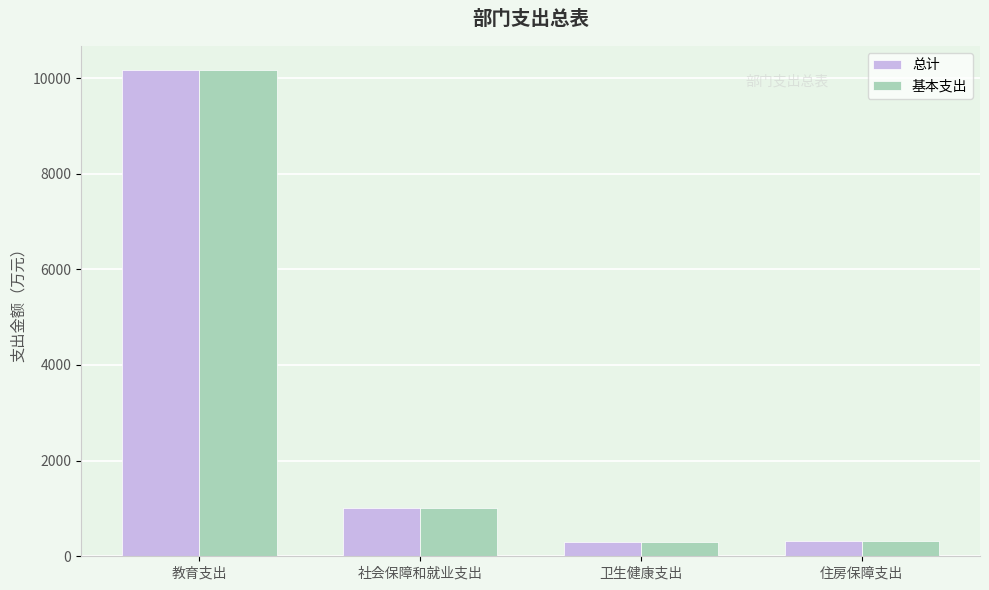

At how many categories does at least one series exceed 1937?

1